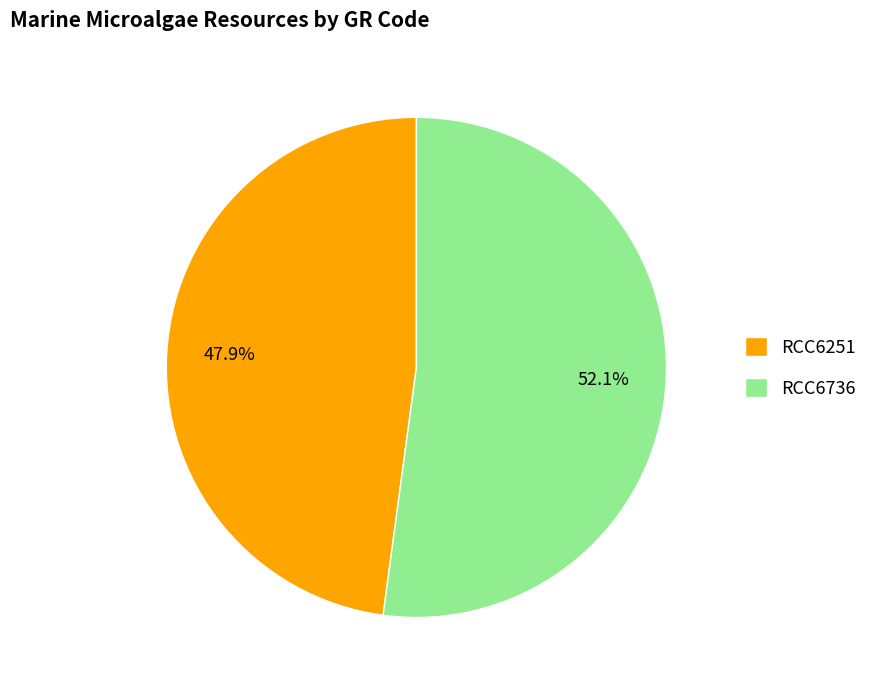

To the nearest percent, what is the difference between the largest and smallest slice percentages?

4%